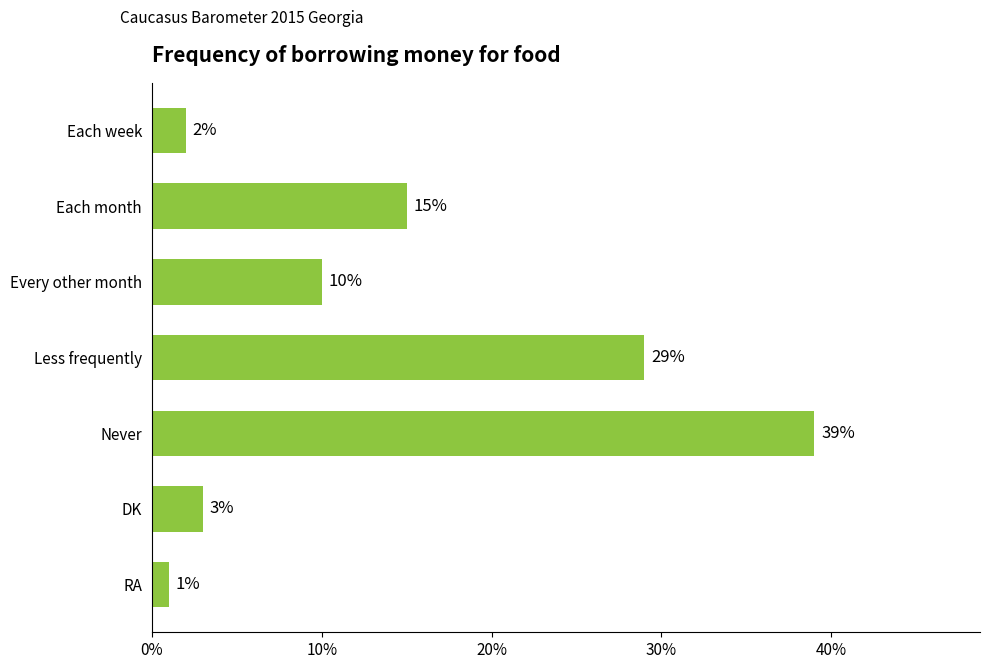

The chart shows a value of 1 at RA. True or false?

True